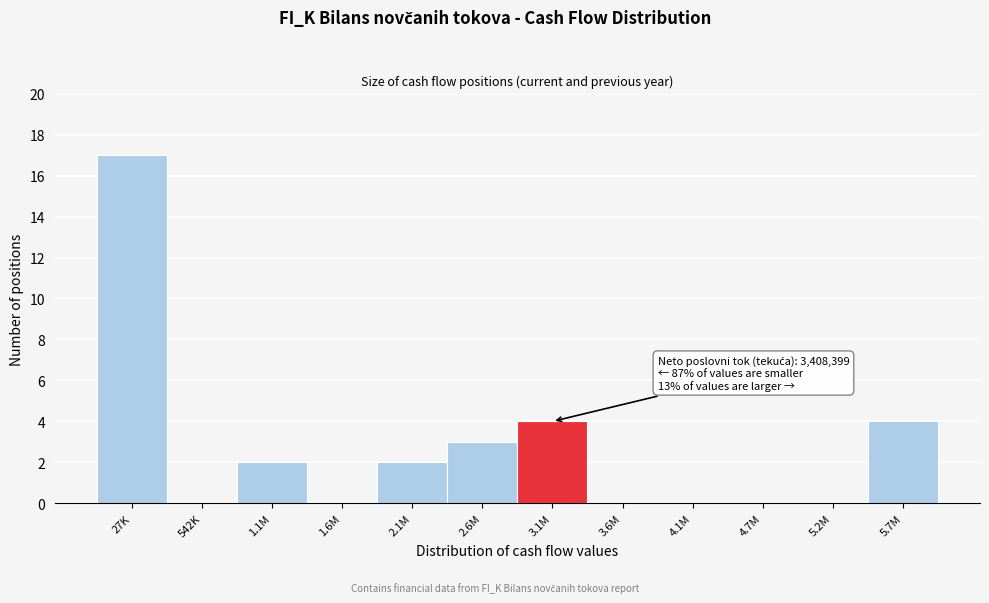

Reading left to right, transcribe all the data shown in this chart.

27K=17	542K=0	1.1M=2	1.6M=0	2.1M=2	2.6M=3	3.1M=4	3.6M=0	4.1M=0	4.7M=0	5.2M=0	5.7M=4